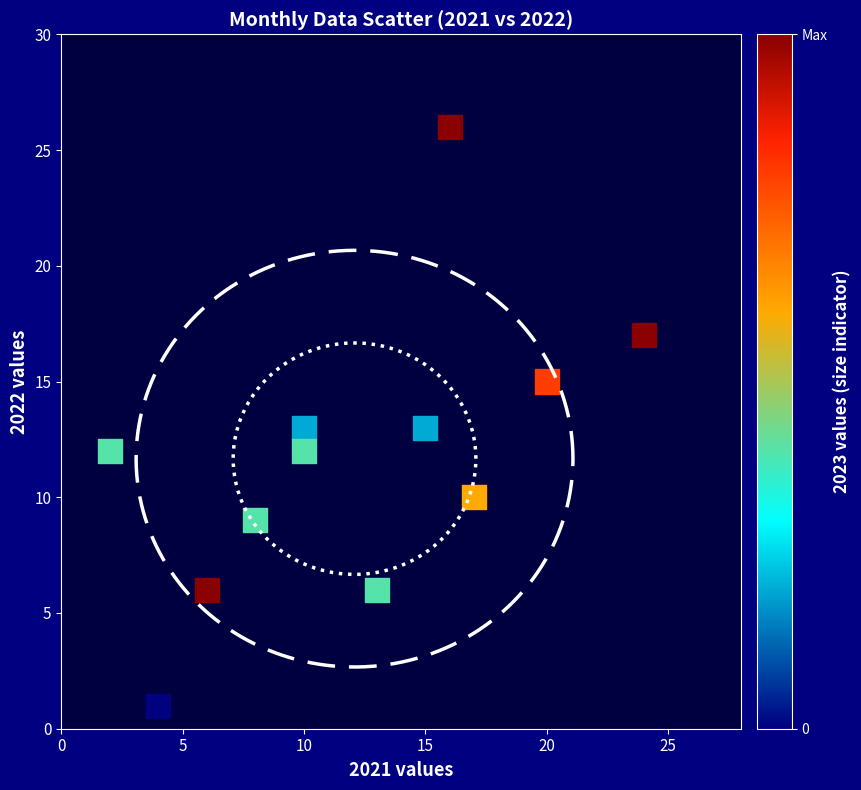

What is the range of Y values (max minus min)?

25